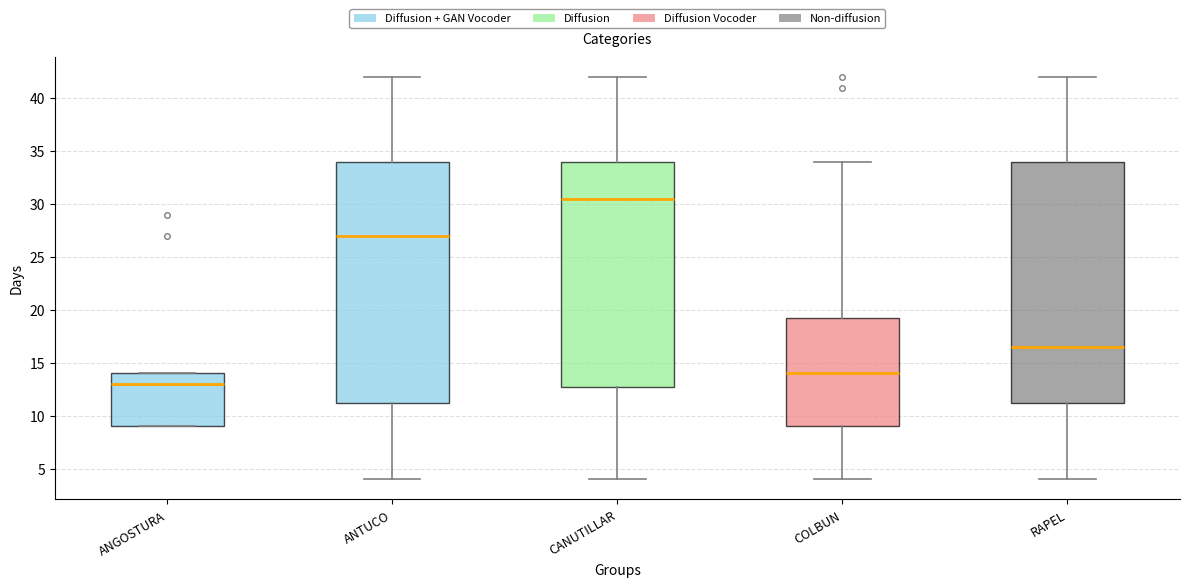

Where does the lower whisker of the box for CANUTILLAR end on the y-axis? The values are not printed on the chart, so give them approximately, as read against the axis.

4.0